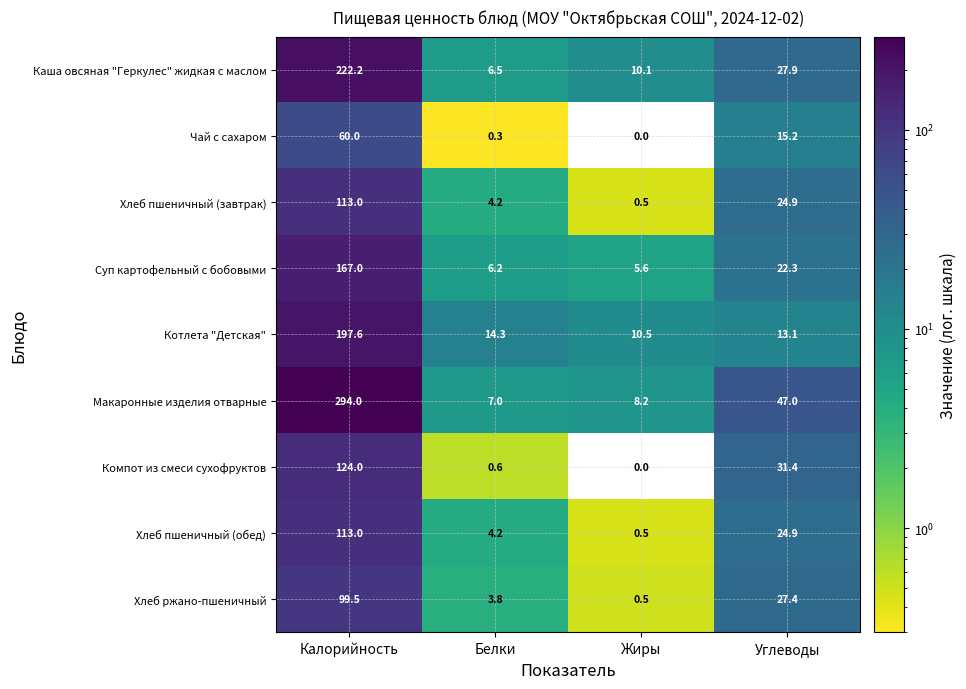

What is the minimum value for Суп картофельный с бобовыми?

5.6